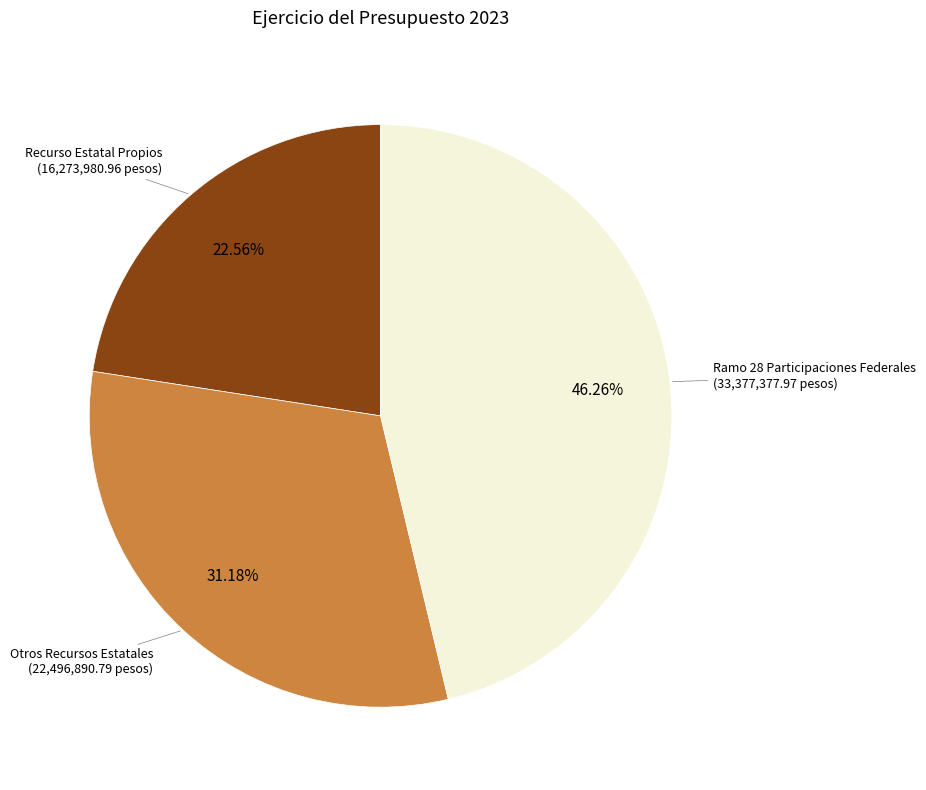

Is there any slice that represents more than half of the pie?

No